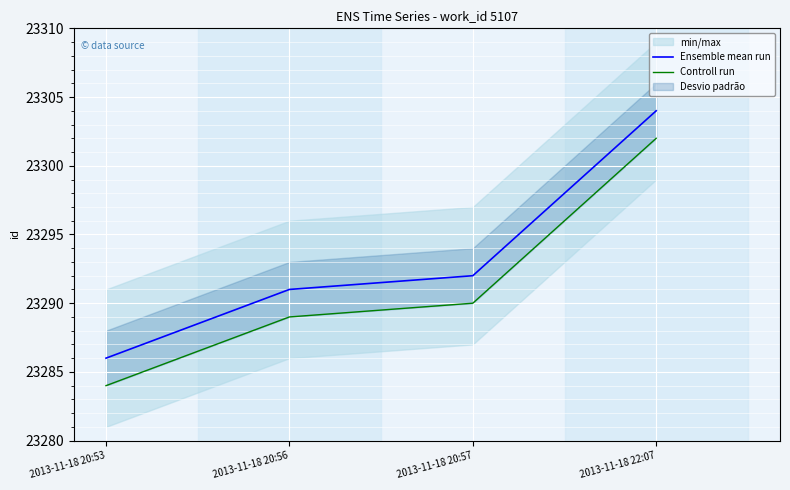

Which series has the largest range (max minus min)?

Ensemble mean run